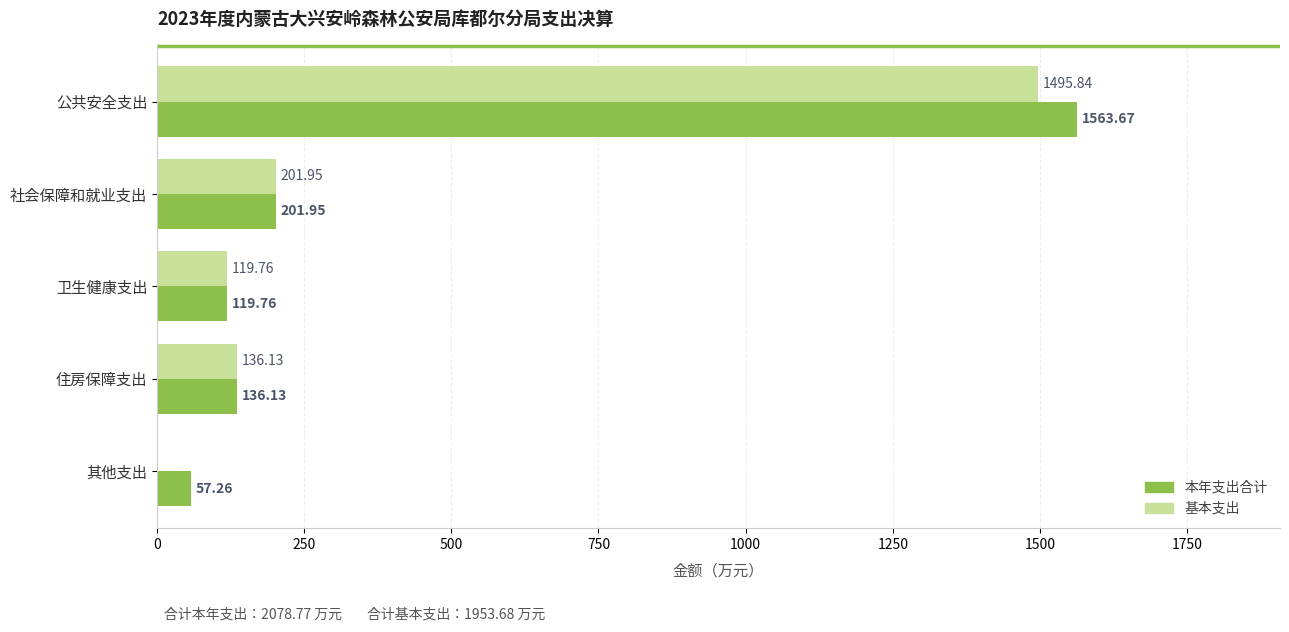

What is the total value across all series at 住房保障支出?

272.3